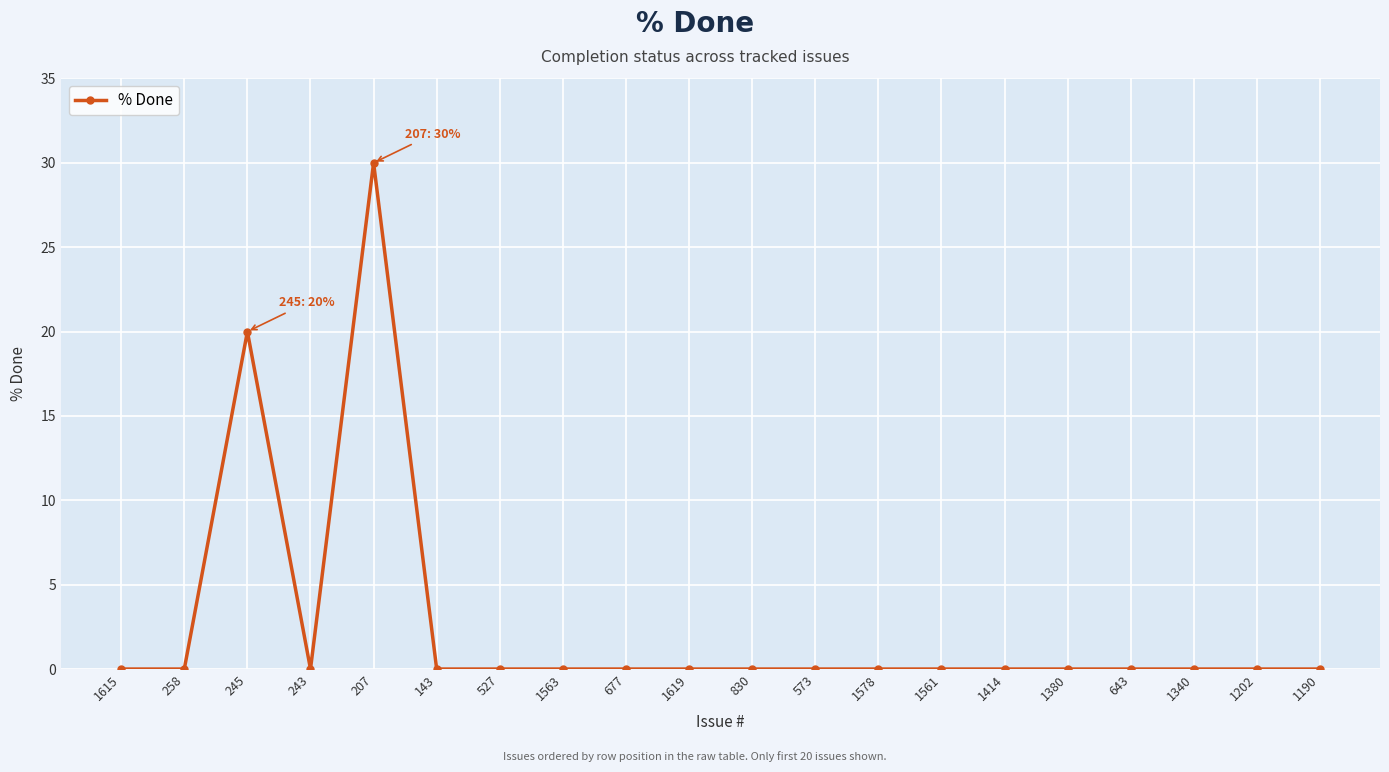

At which label is the value closest to 15?

245